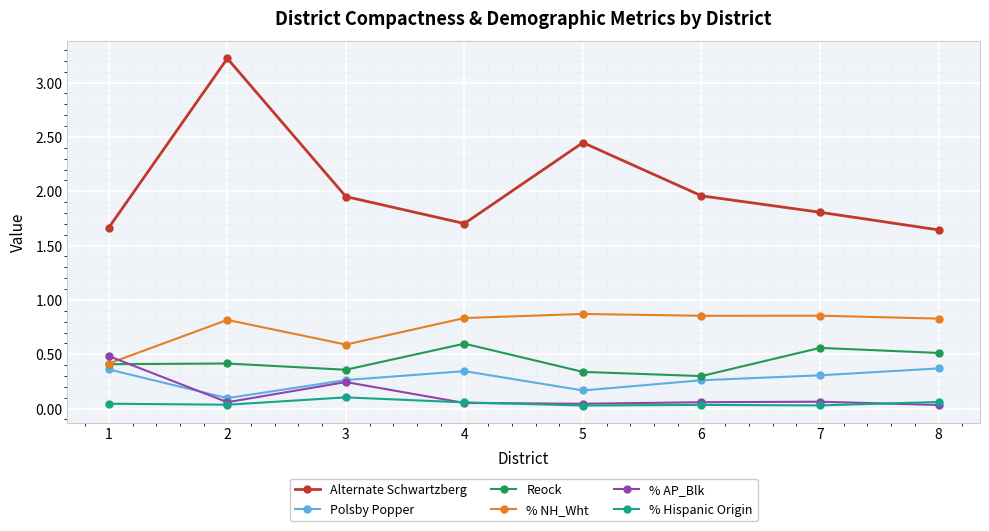

True or false: % Hispanic Origin and Polsby Popper intersect in this chart.

False